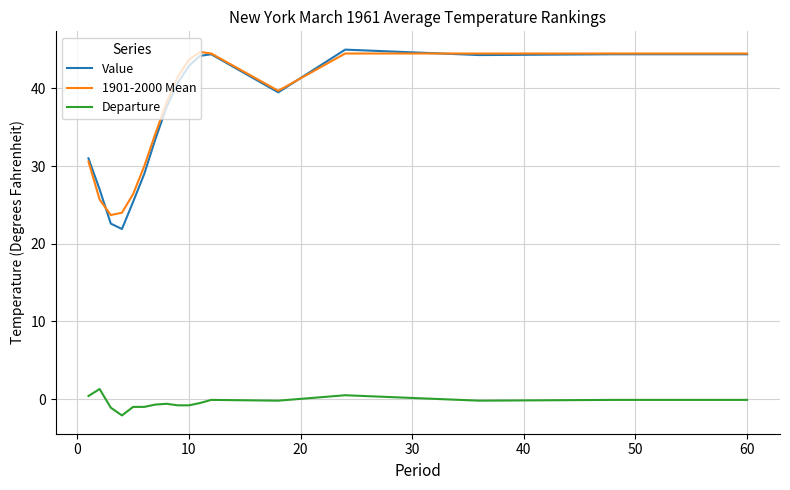

True or false: Departure and 1901-2000 Mean cross at least once.

False